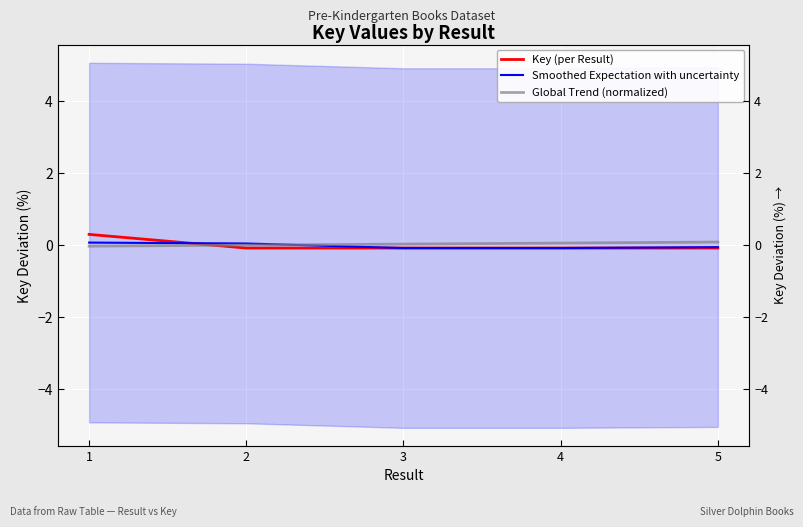

Which category has the highest value across all series?

1